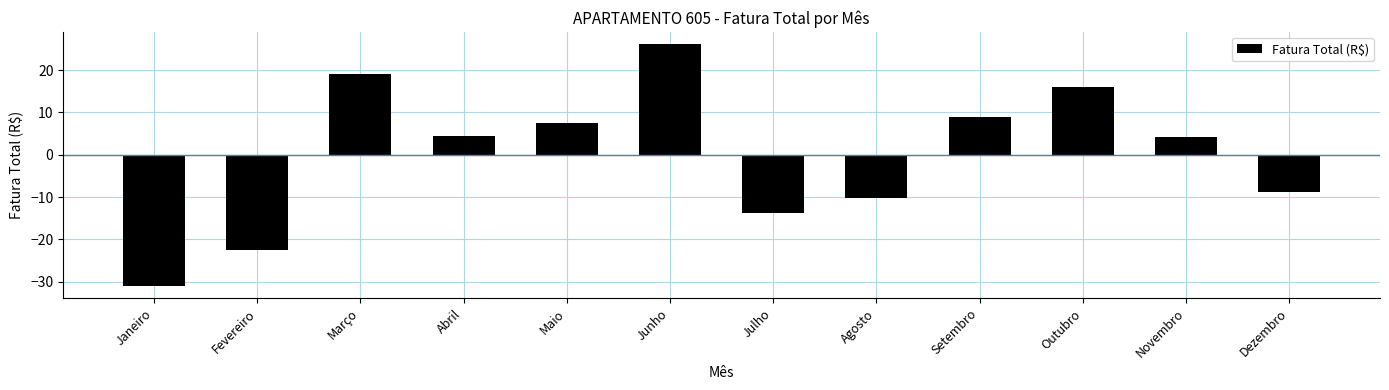

What position from the left is Julho?

7